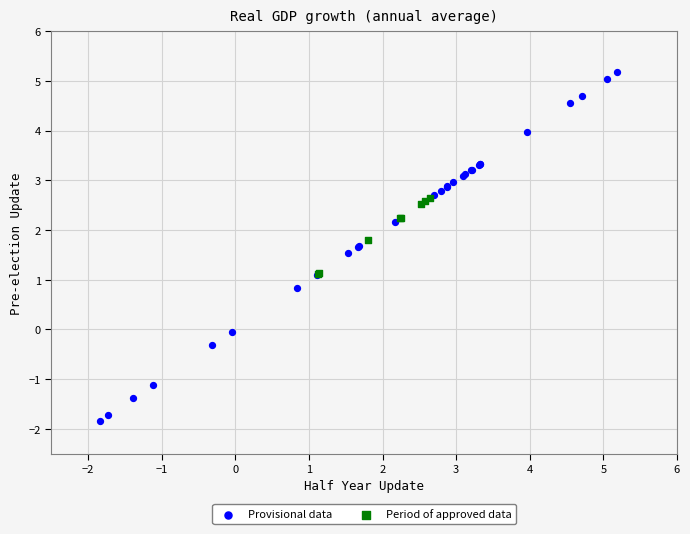

Which series has the largest Y range (max minus min)?

Provisional data